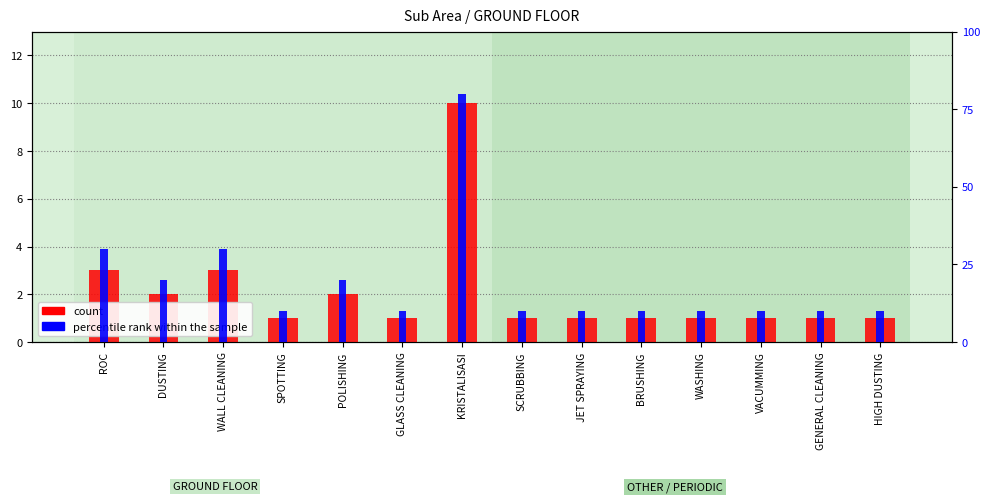

At GENERAL CLEANING, list the series in order from largest to smallest.

percentile rank within the sample, count